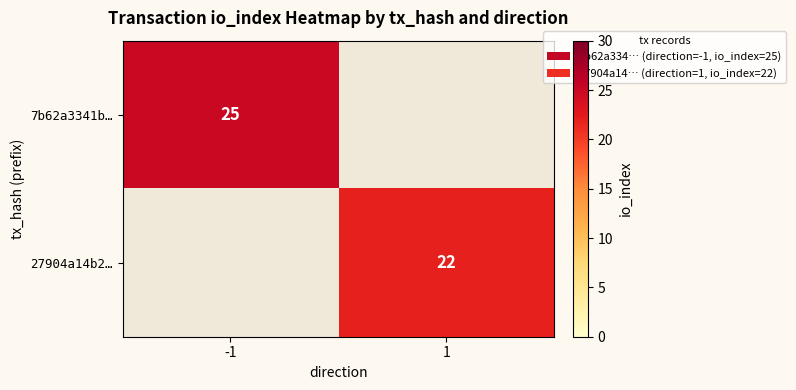

The 7b62a3341b… series shows 39 at -1. True or false?

False